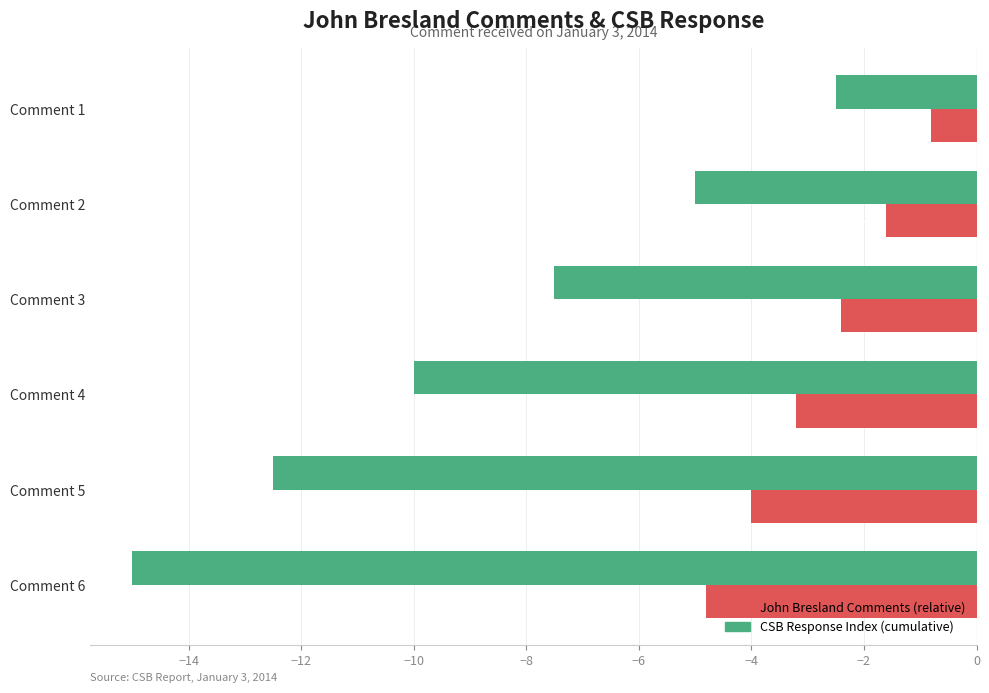

List the labels in order of John Bresland Comments (relative) value, smallest first.

Comment 6, Comment 5, Comment 4, Comment 3, Comment 2, Comment 1